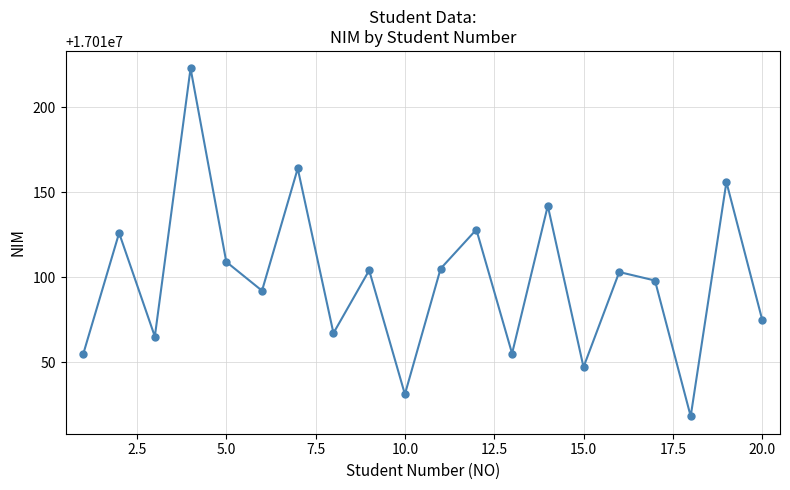

What is the value of the 18th point from the left?

17010018